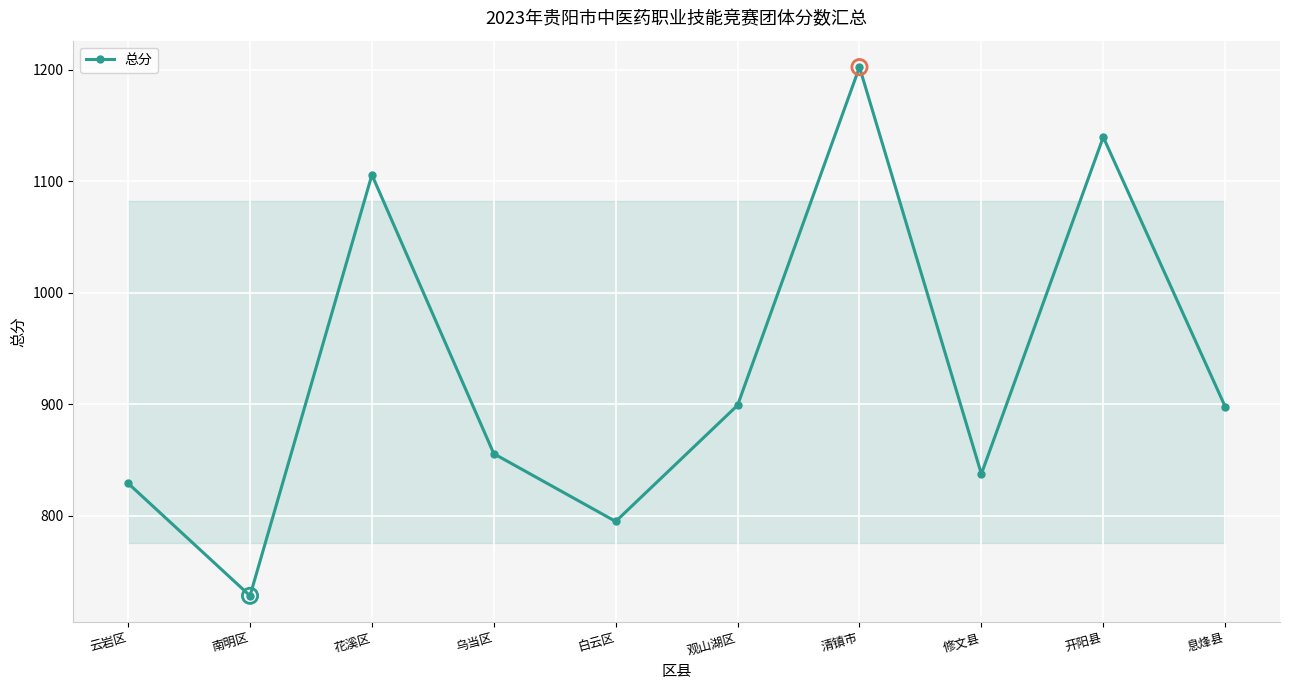

What is the change in value from 云岩区 to 修文县?

+8.4